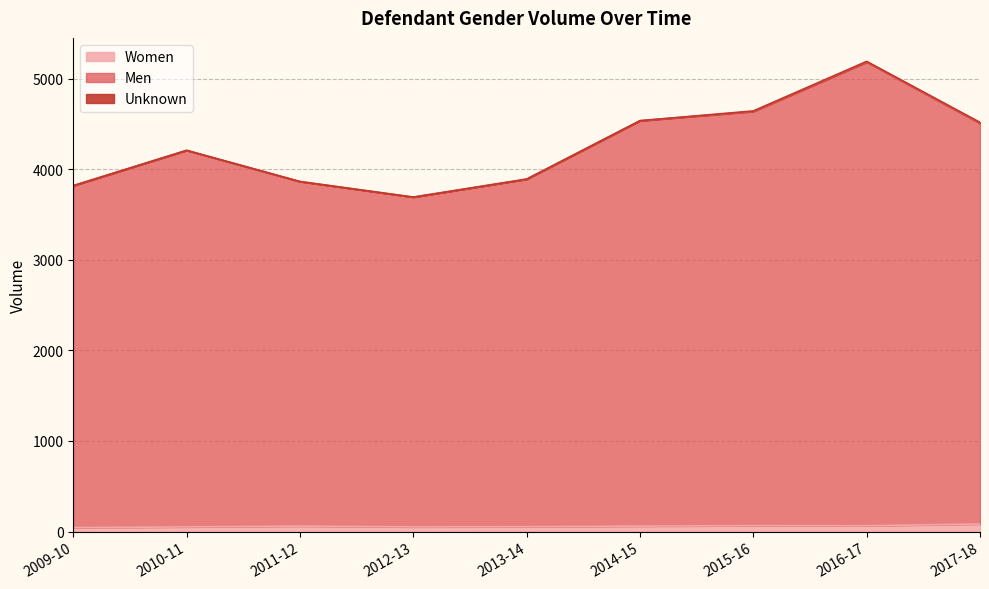

What is the maximum value shown in the chart?

5182